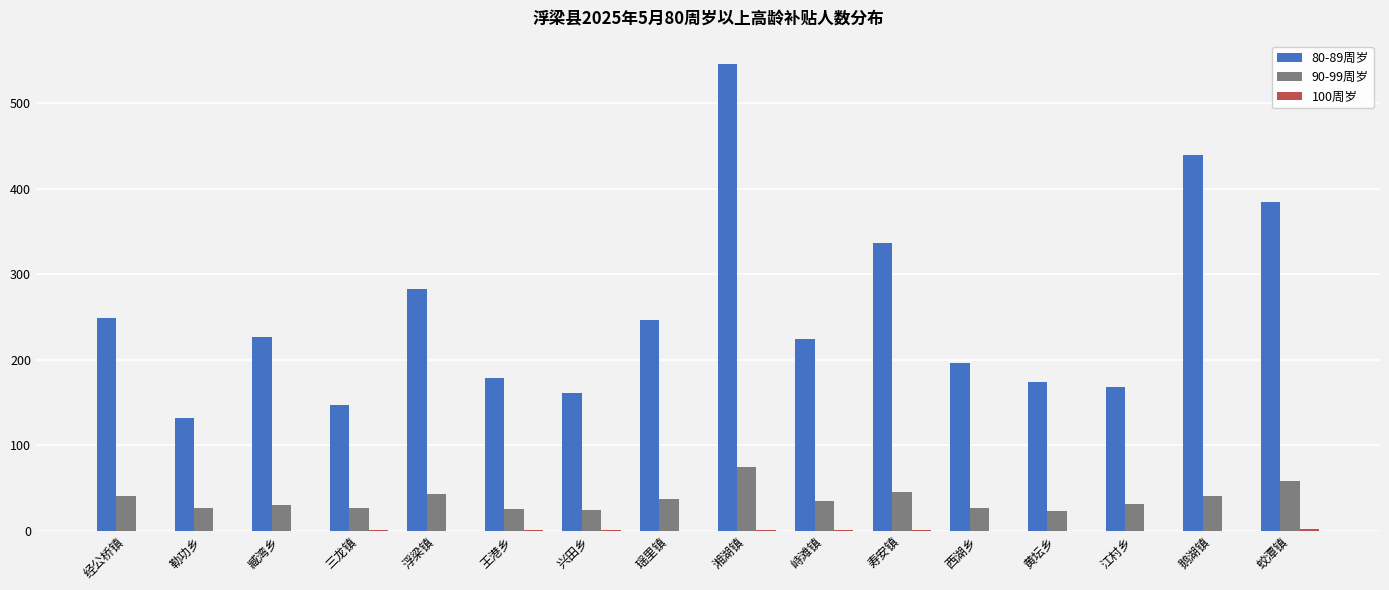

The 90-99周岁 series shows 45 at 寿安镇. True or false?

True